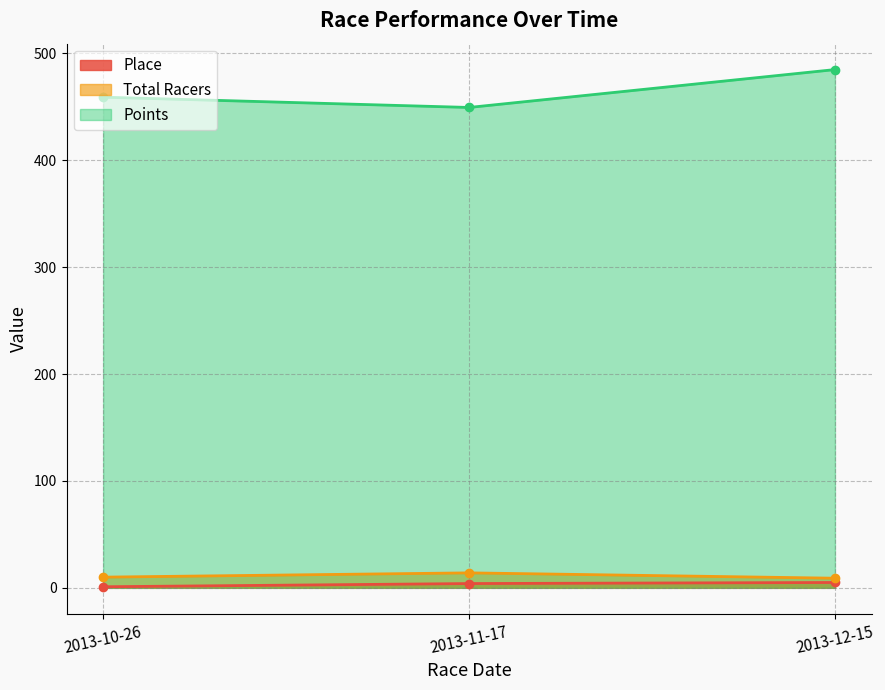

Is it true that Total Racers equals 6.7 at 2013-10-26?

False